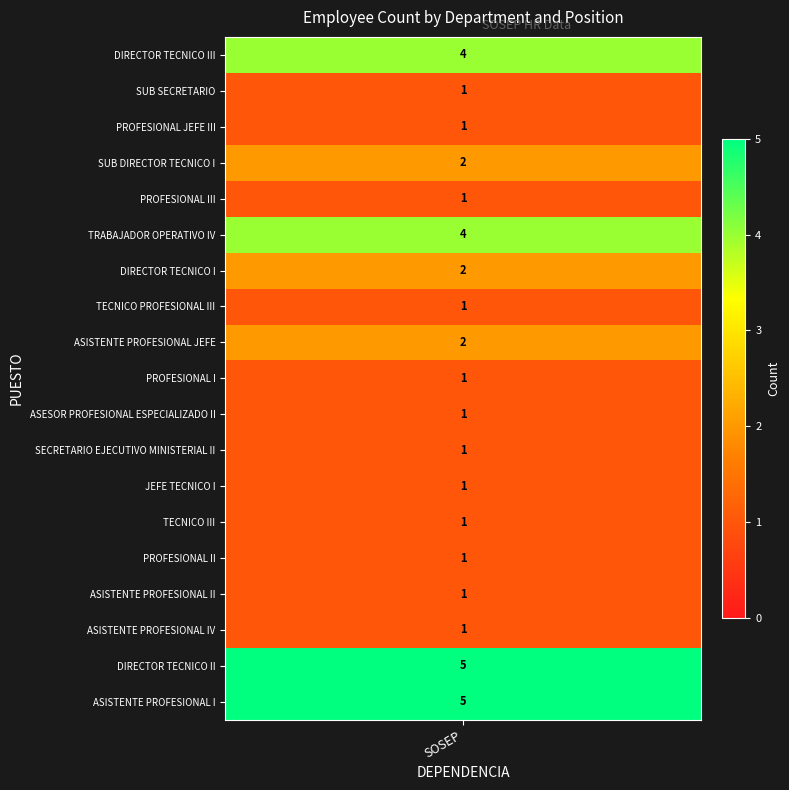

What is the sum of the values at DIRECTOR TECNICO I and SUB SECRETARIO?

3